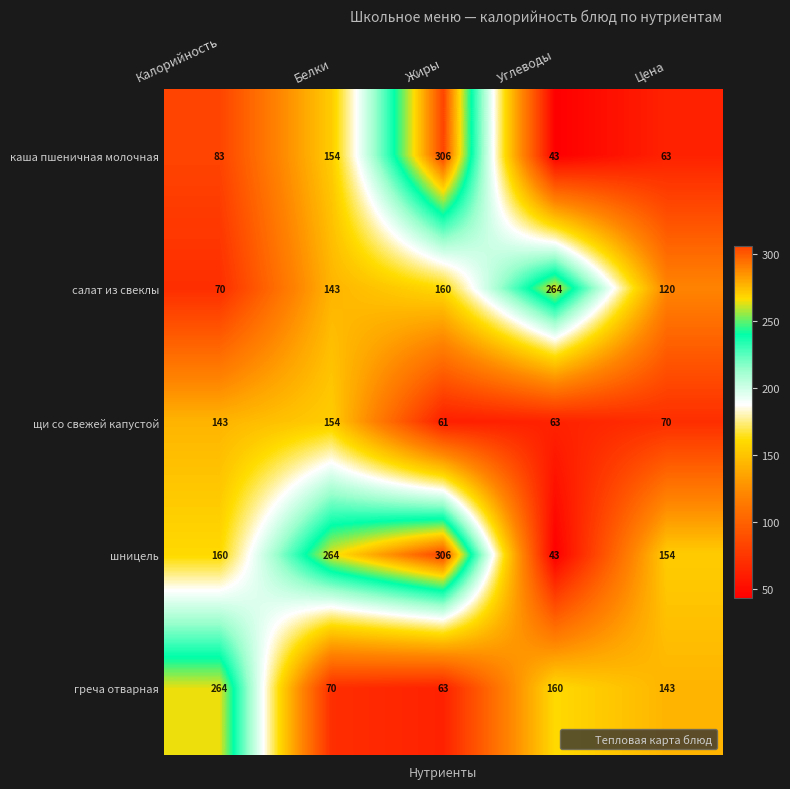

What value does the щи со свежей капустой series have at Углеводы?

63